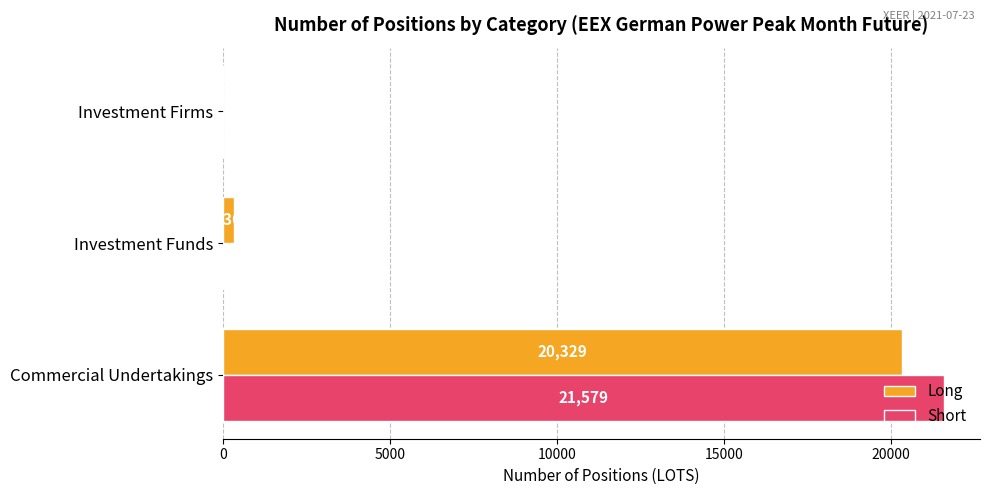

What is the total value across all series at Commercial Undertakings?

41908